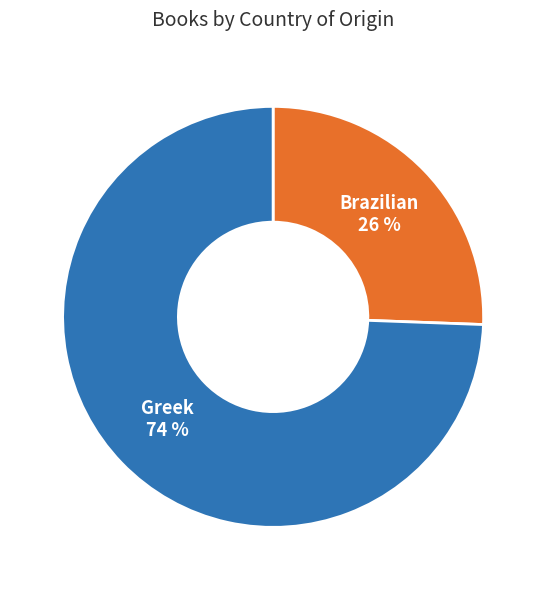

Does Greek represent more than half of the total?

Yes